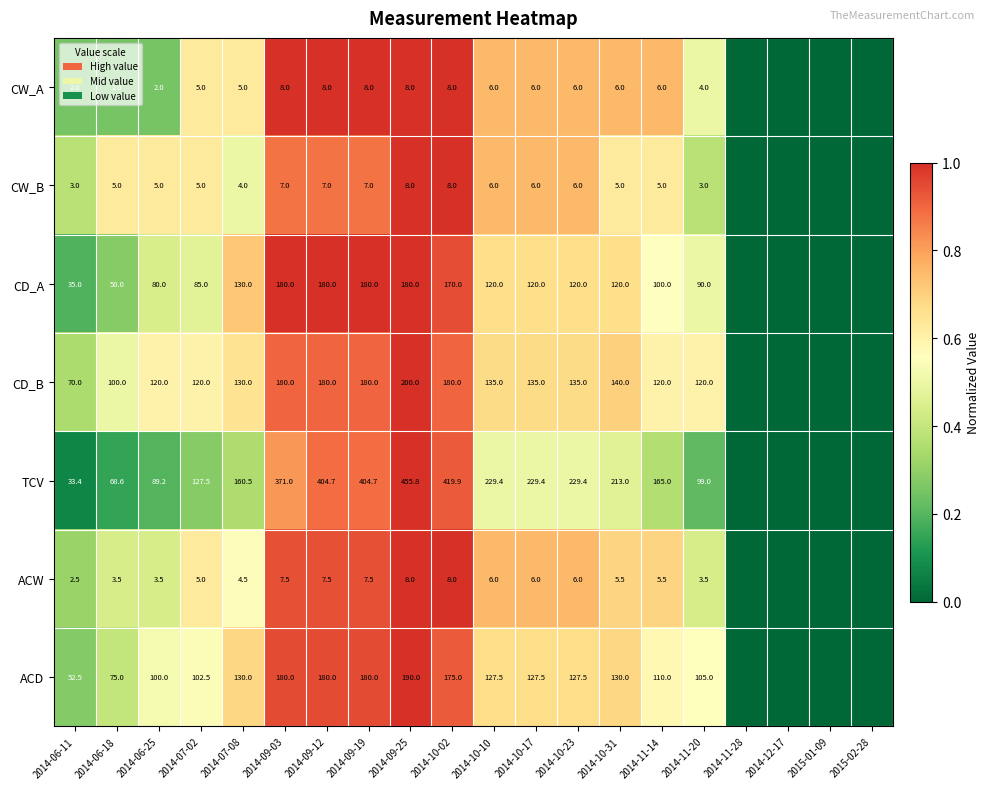

At how many categories does at least one series exceed 0?

16